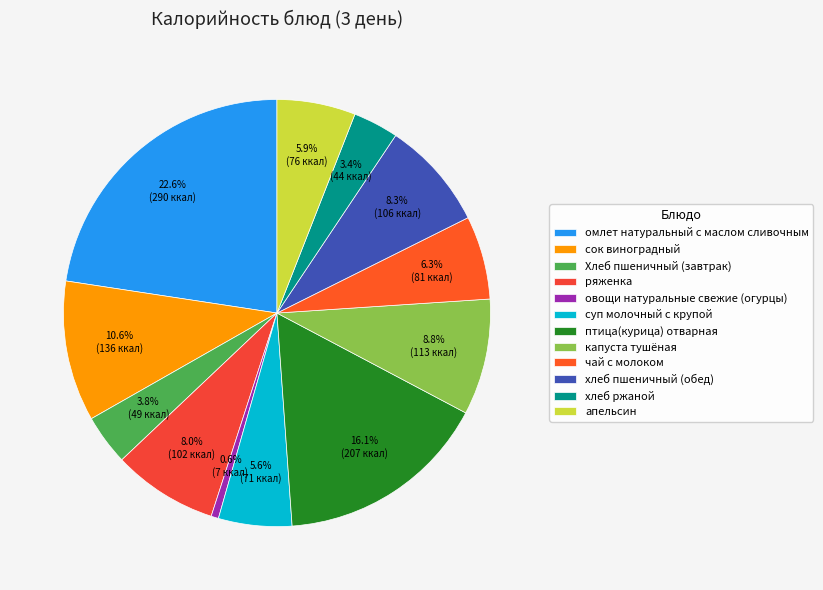

What is the total percentage of сок виноградный and овощи натуральные свежие (огурцы)?

11.2%